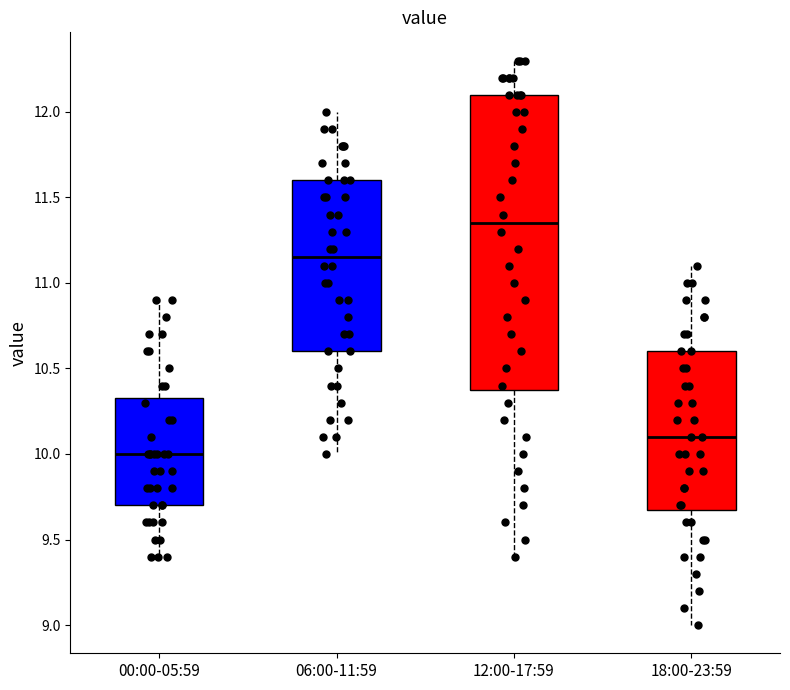

Where does the upper whisker of the box for 18:00-23:59 end on the y-axis? The values are not printed on the chart, so give them approximately, as read against the axis.

11.10